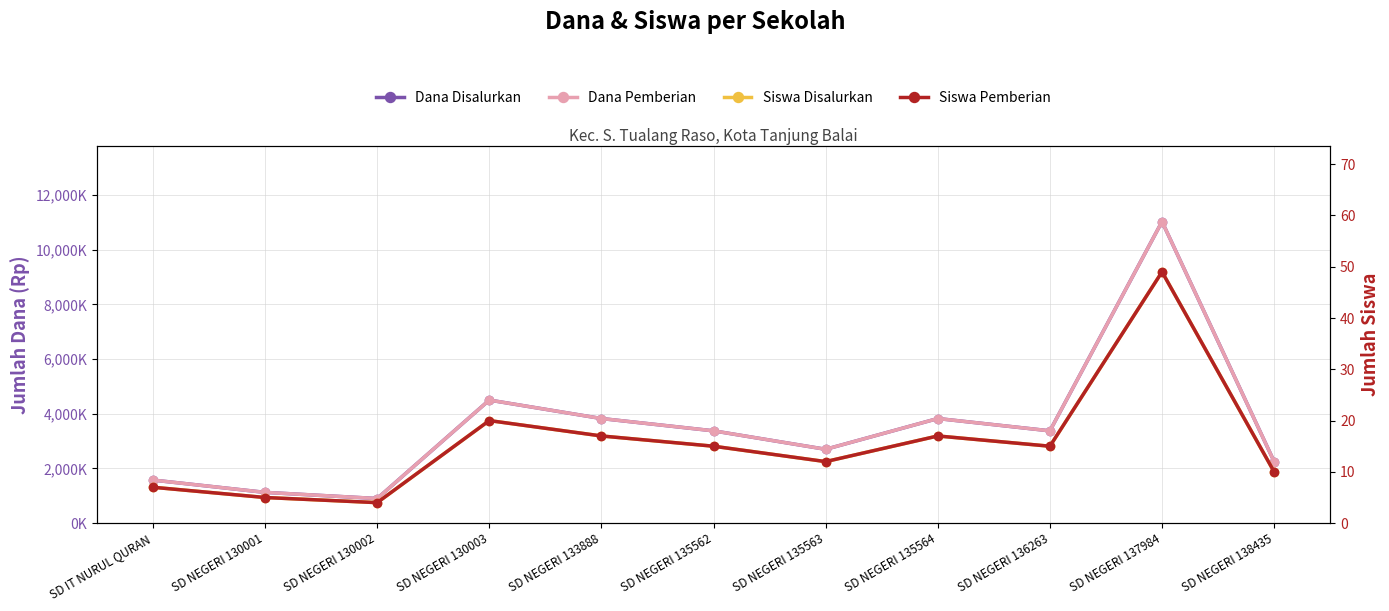

What is the average value of the Siswa Disalurkan series?

16